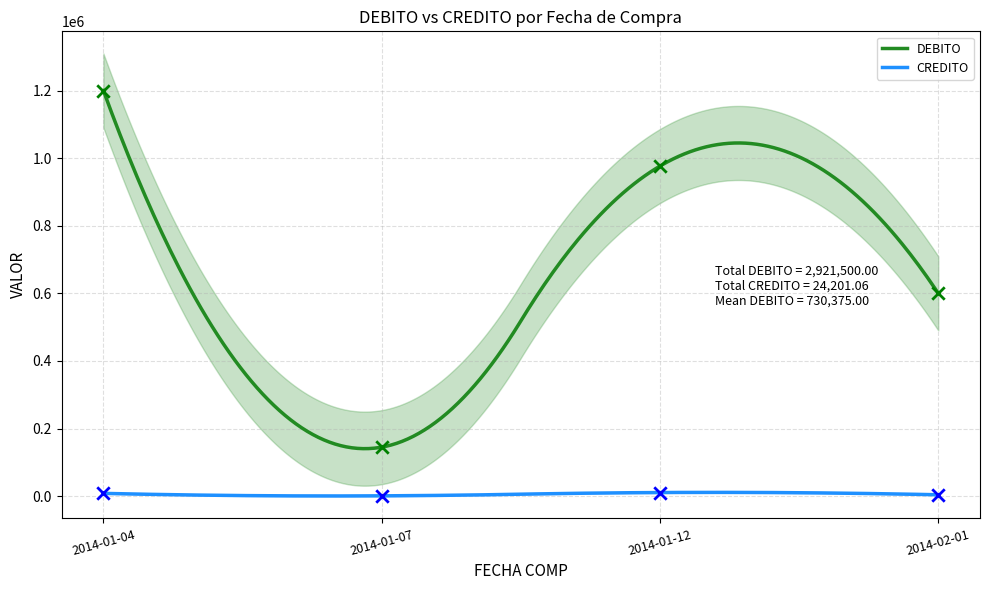

Which series has the largest total across all categories?

DEBITO